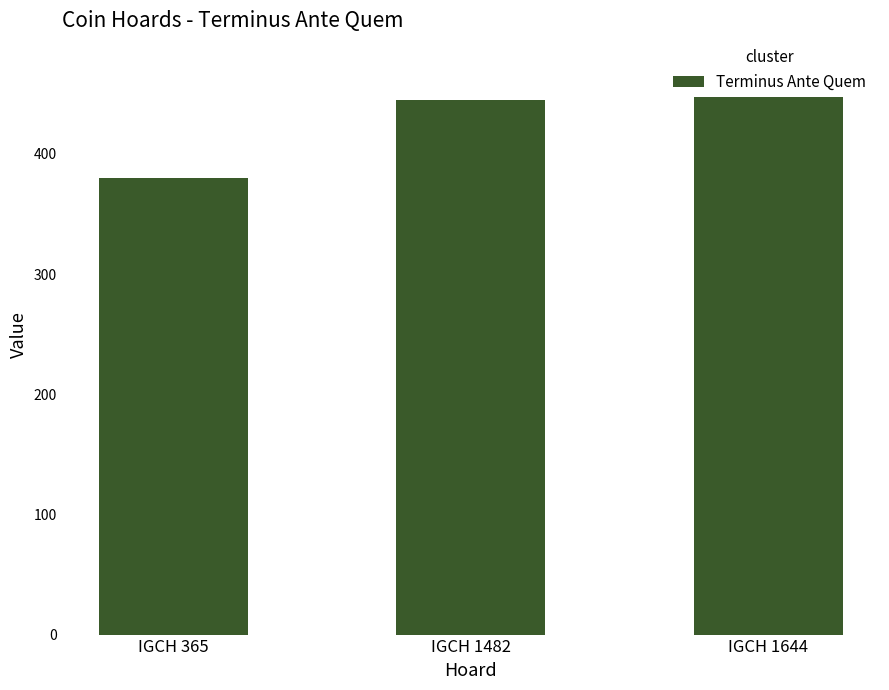

Rank the categories by value from lowest to highest.

IGCH 365, IGCH 1482, IGCH 1644